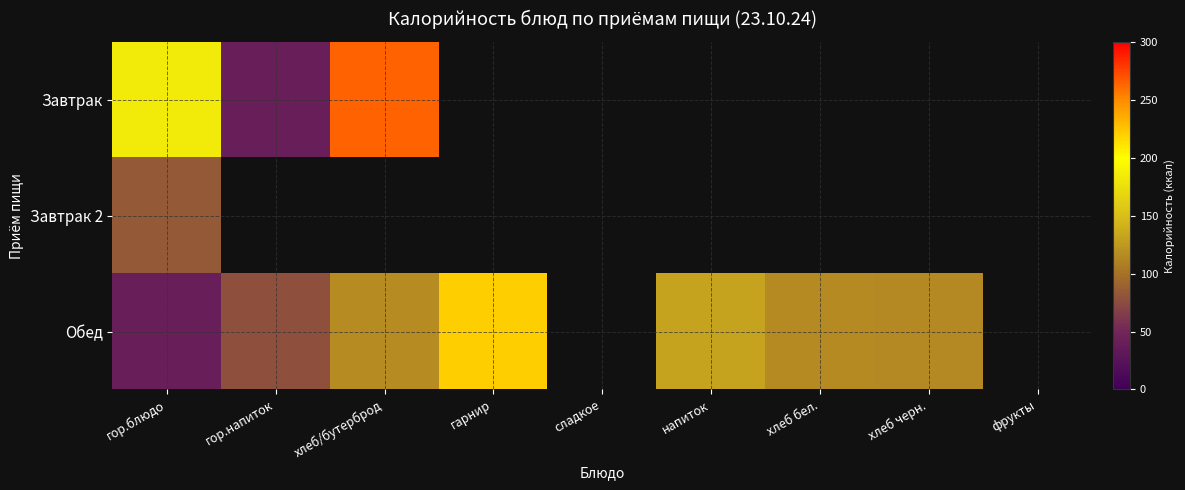

What value does the Обед series have at напиток?

132.0